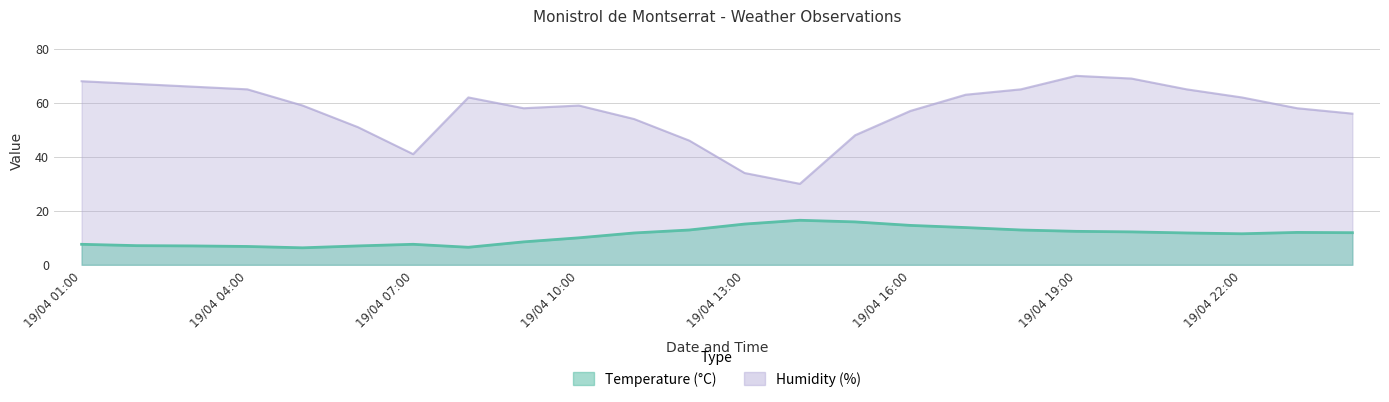

At 19/04 14:00, list the series in order from smallest to largest.

Temperature (C), Humidity (%)